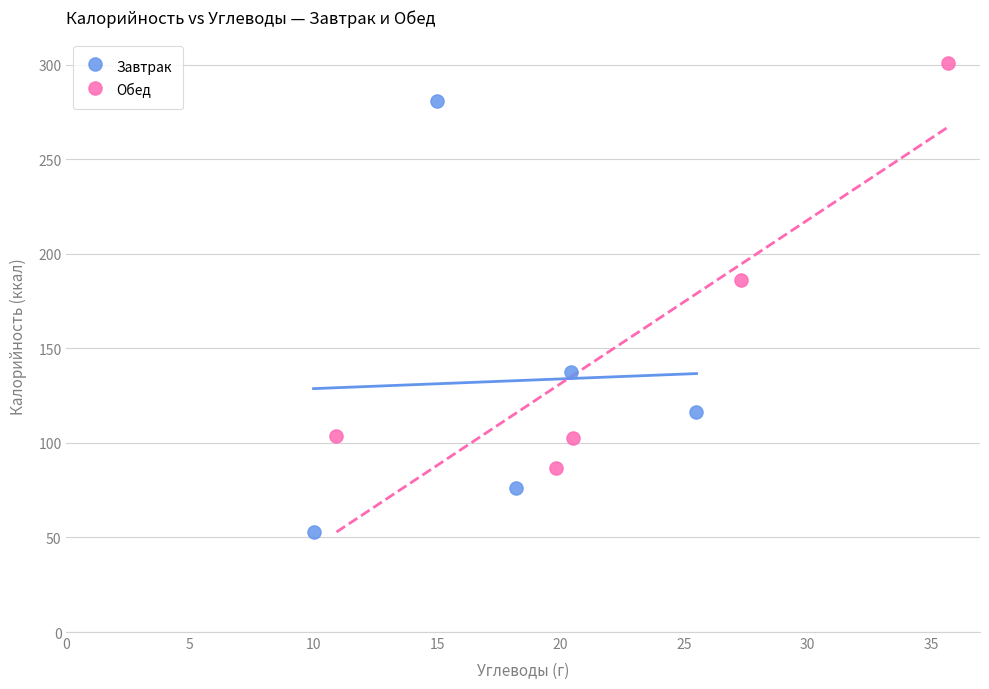

What are all the series names shown in the legend?

Завтрак, Обед